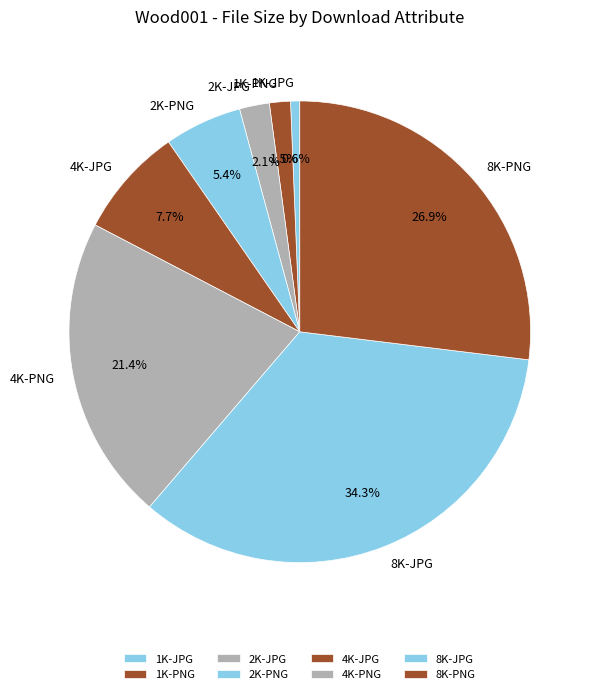

To the nearest percent, what is the difference between the largest and smallest slice percentages?

34%